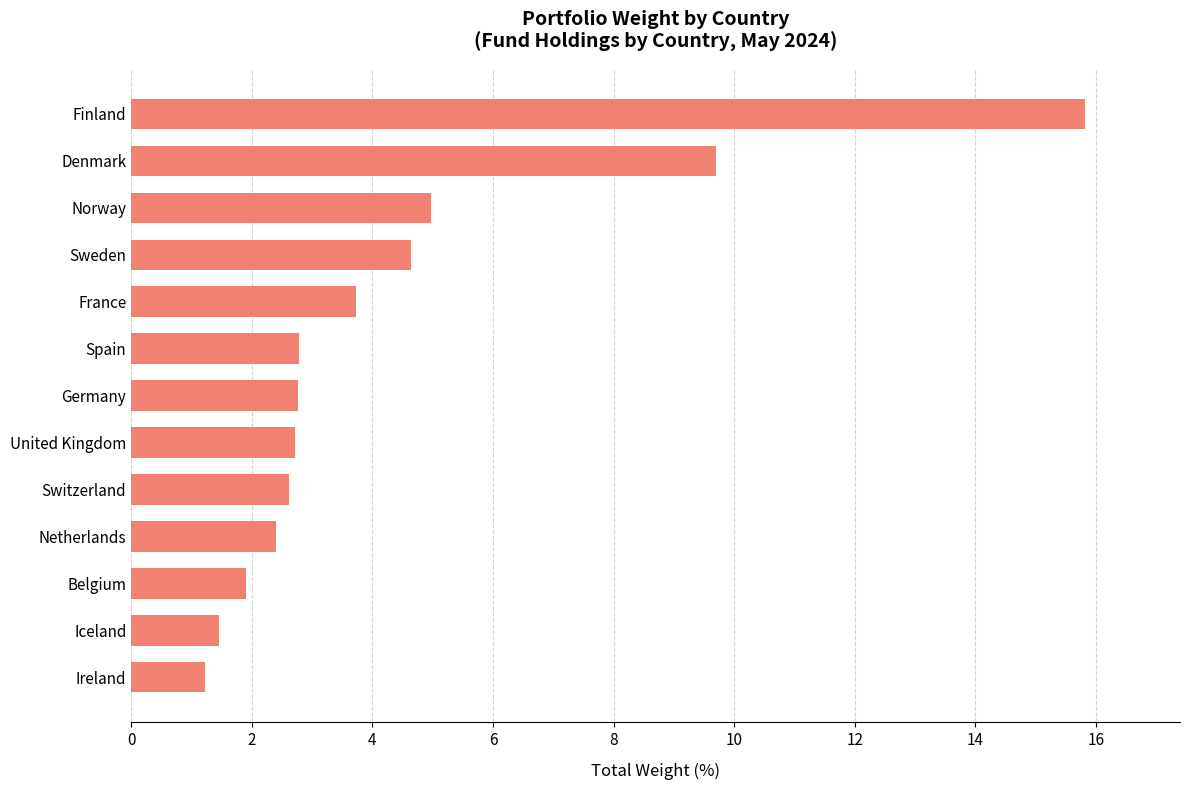

Is it true that the value at Germany is 1.0?

False